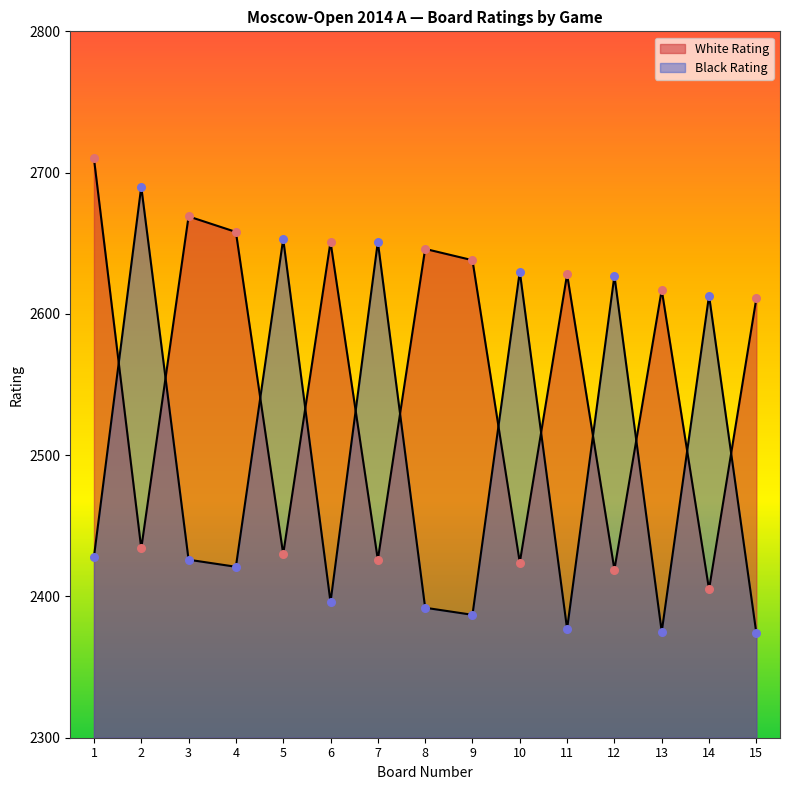

At which category is the sum across all series the highest?

1